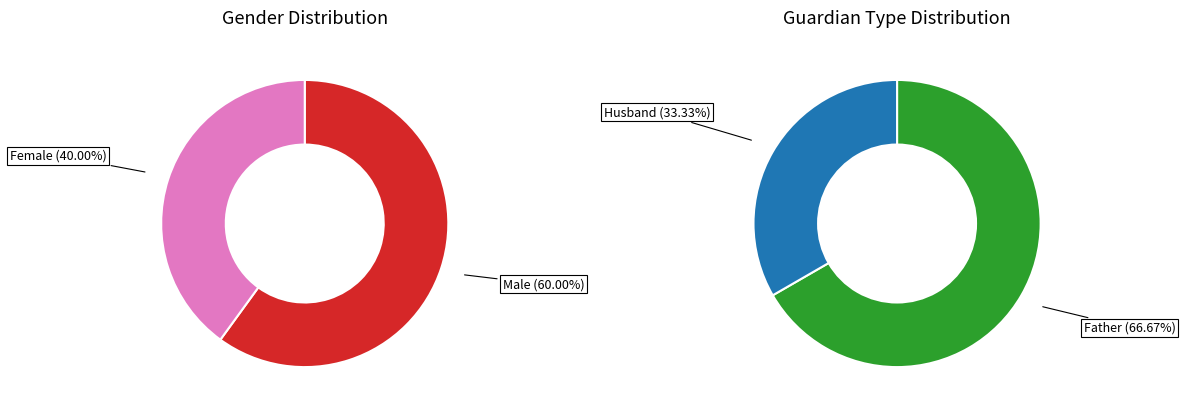

Is it true that 0 is 52% of the pie?

False